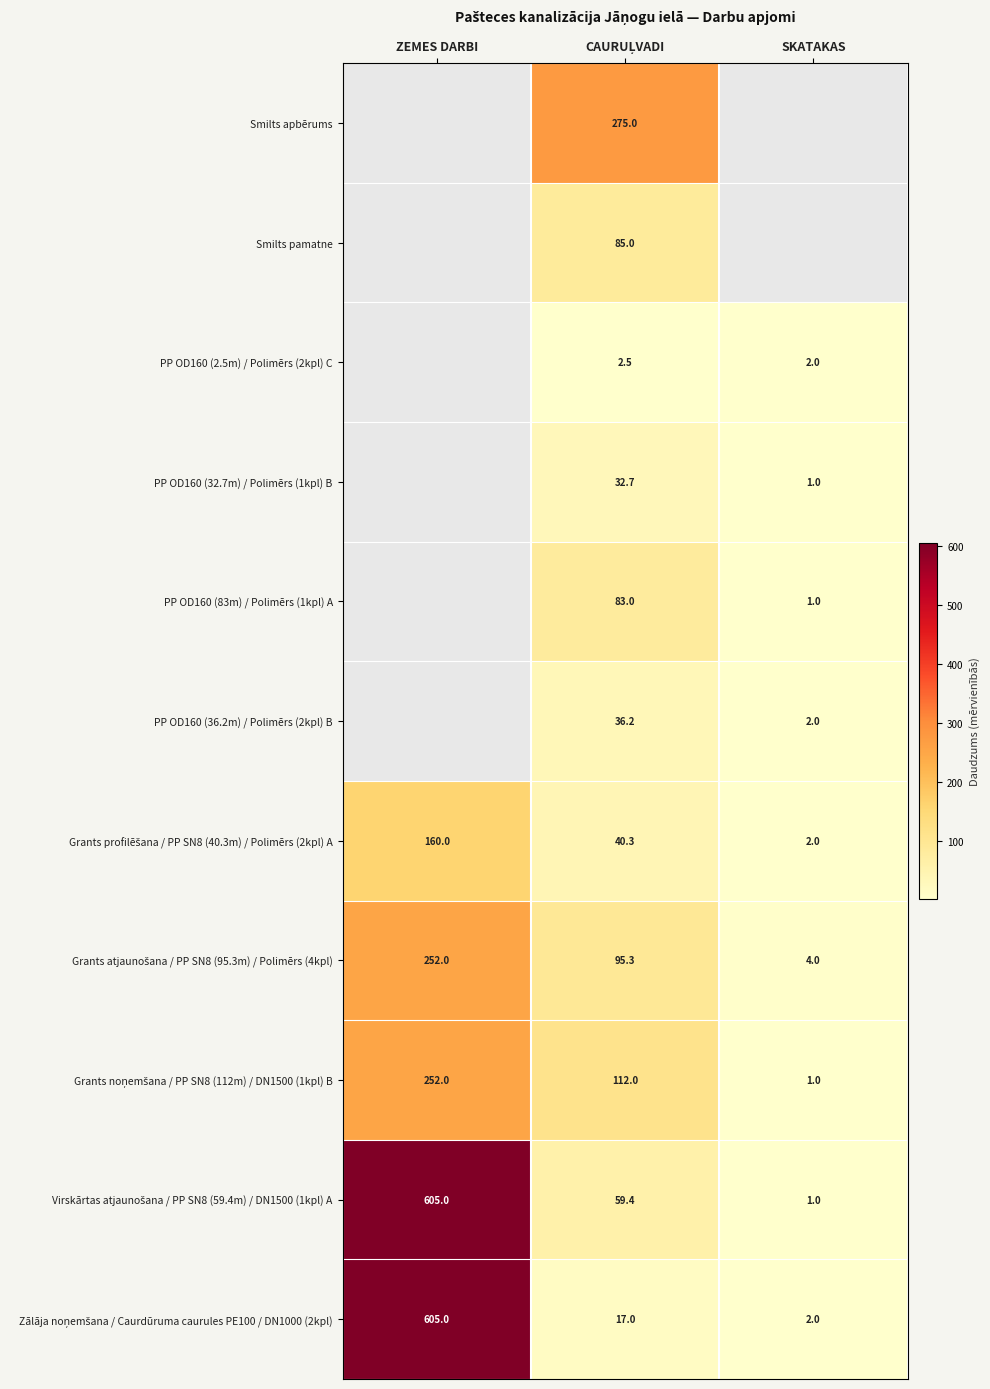

Which category has the highest value across all series?

ZEMES DARBI